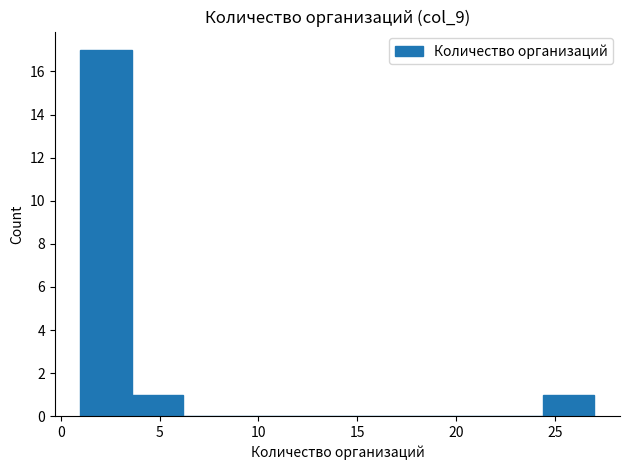

Reading left to right, list every bar in this chart as the range it spans on the x-axis followed by its height. Neither the bar edges nor the heights are printed on the chart, so give them approximately, as read against the axes.

1.0 to 3.6: 17
3.6 to 6.2: 1
6.2 to 8.8: 0
8.8 to 11.4: 0
11.4 to 14.0: 0
14.0 to 16.6: 0
16.6 to 19.2: 0
19.2 to 21.8: 0
21.8 to 24.4: 0
24.4 to 27.0: 1